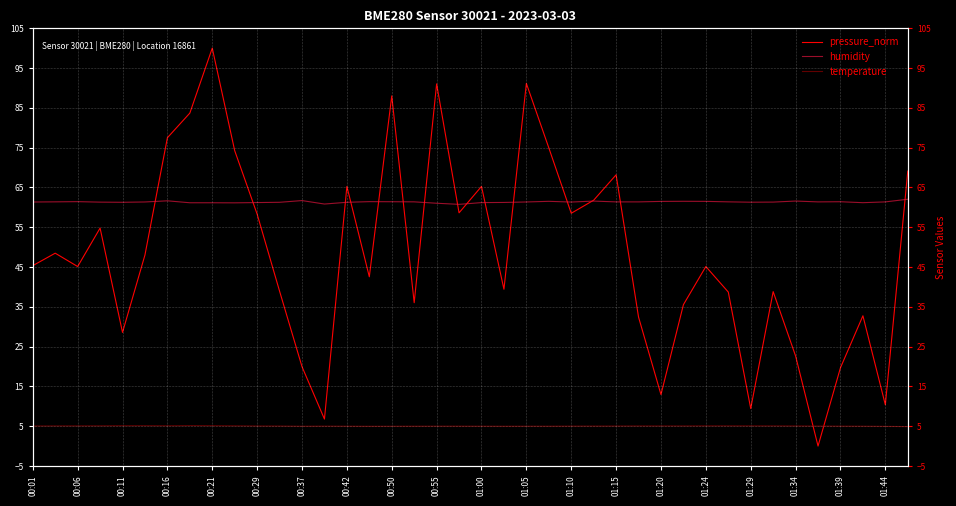

Is it true that humidity equals 61.4 at 01:39?

True